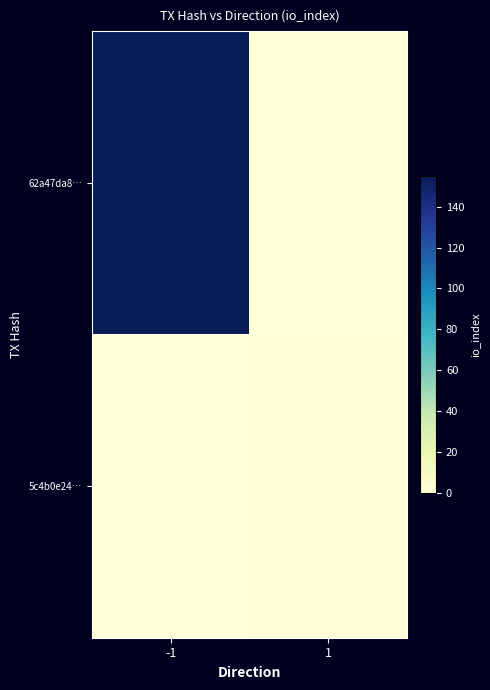

At which category does the chart reach its minimum across all series?

1